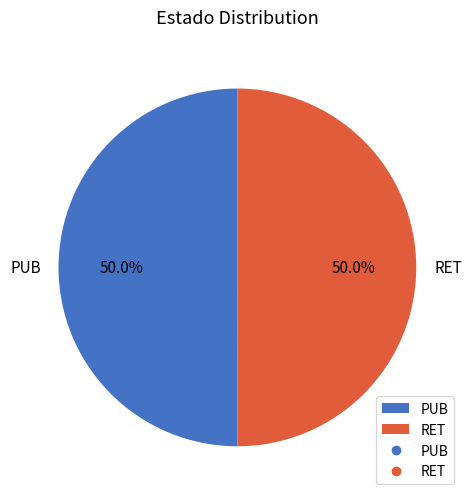

True or false: RET accounts for 42% of the total.

False